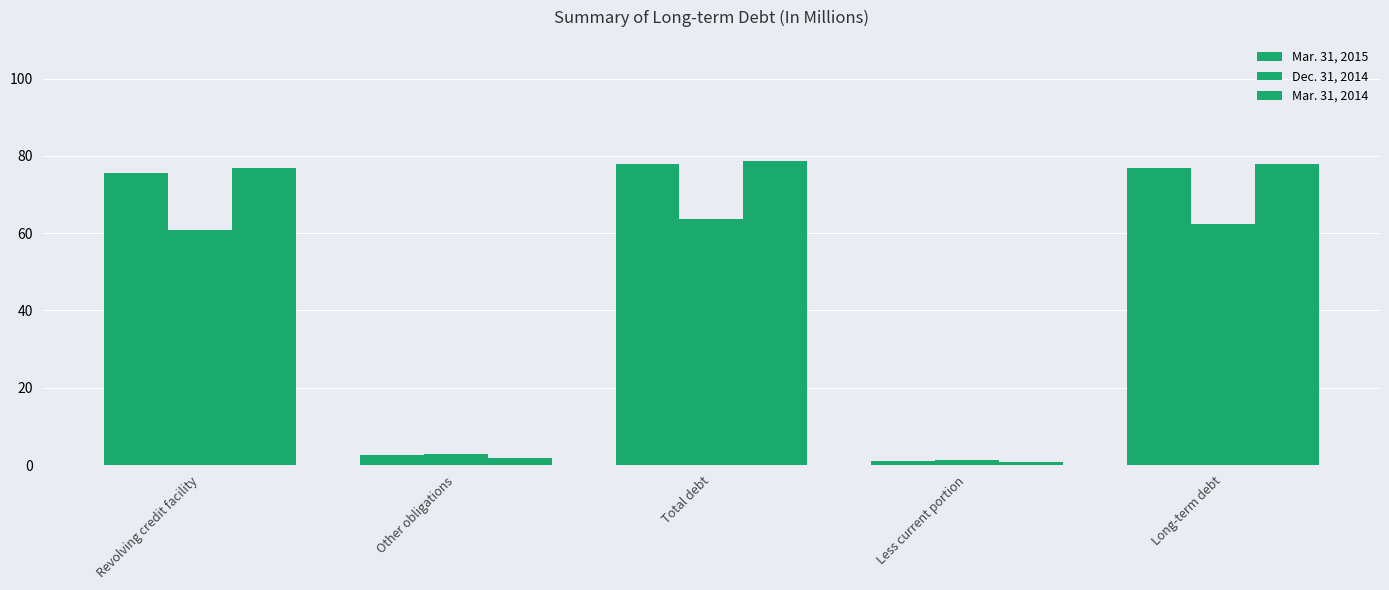

What is the sum of all Dec. 31, 2014 values?

191.1